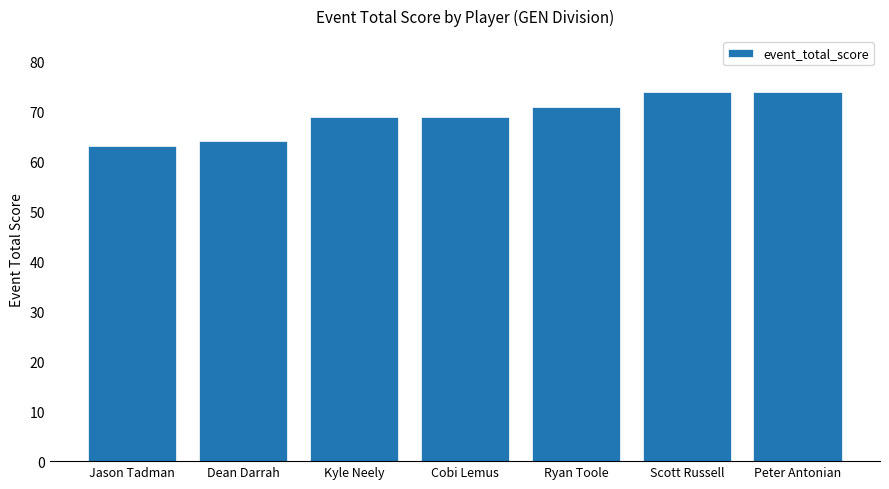

What is the sum of the values at Peter Antonian and Scott Russell?

148